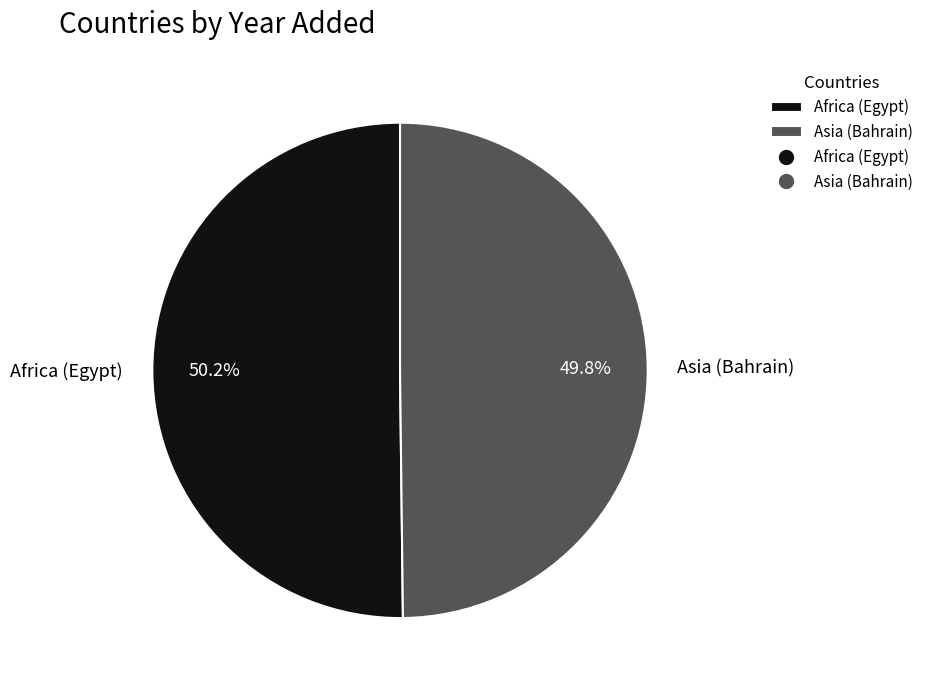

Do Asia (Bahrain) and Africa (Egypt) together represent more than half of the pie?

Yes